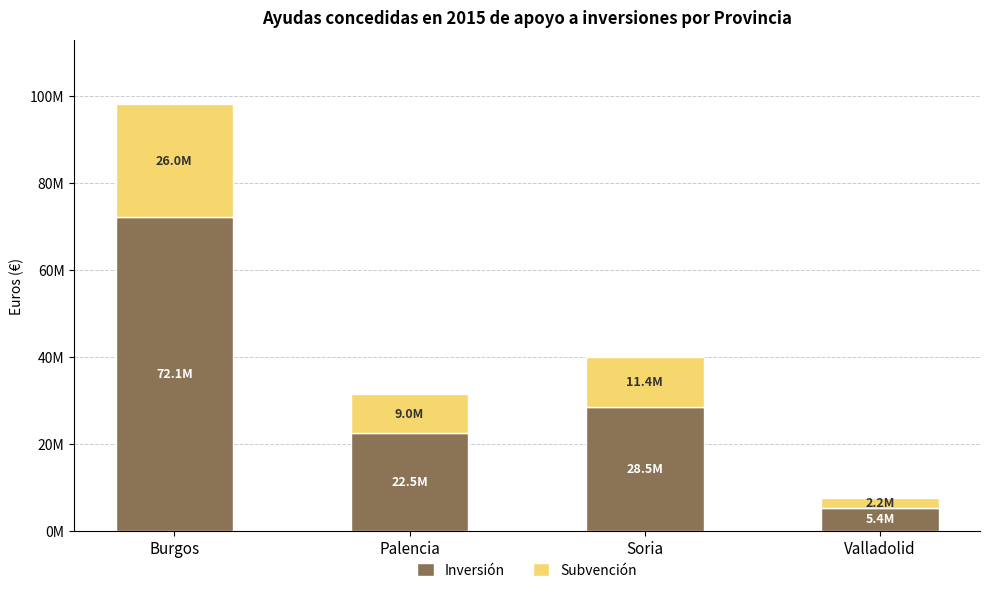

Which series has the largest total across all categories?

Inversión